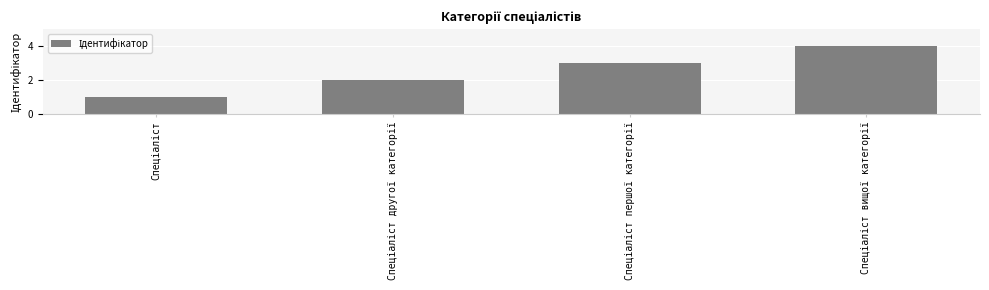

What is the maximum value shown in the chart?

4